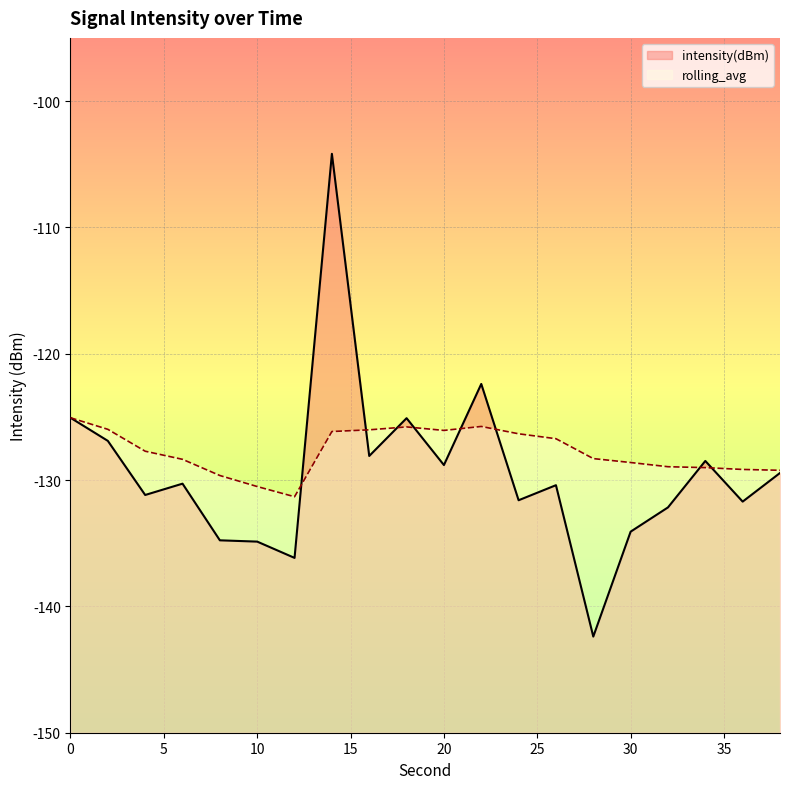

At which label is rolling_avg closest to -128?

4